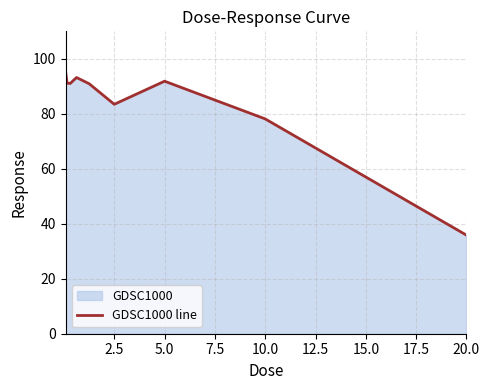

Reading left to right, what are all the values shown in this chart?

95.6	91.1	91.1	93.2	91.0	83.5	91.9	78.1	35.9